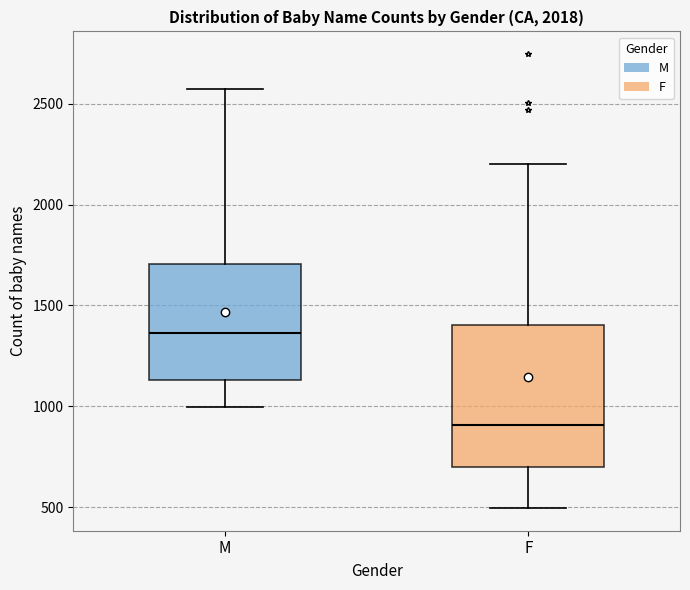

Reading left to right, transcribe this box plot: for each box, give where its median line is, the range the box spans, and where its two whiskers end, as read against the y-axis. The values are not printed on the chart, so give them approximately, as read against the axis.

M: median 1350, box 1150 to 1700, whiskers 1000 to 2550
F: median 900, box 700 to 1400, whiskers 500 to 2200